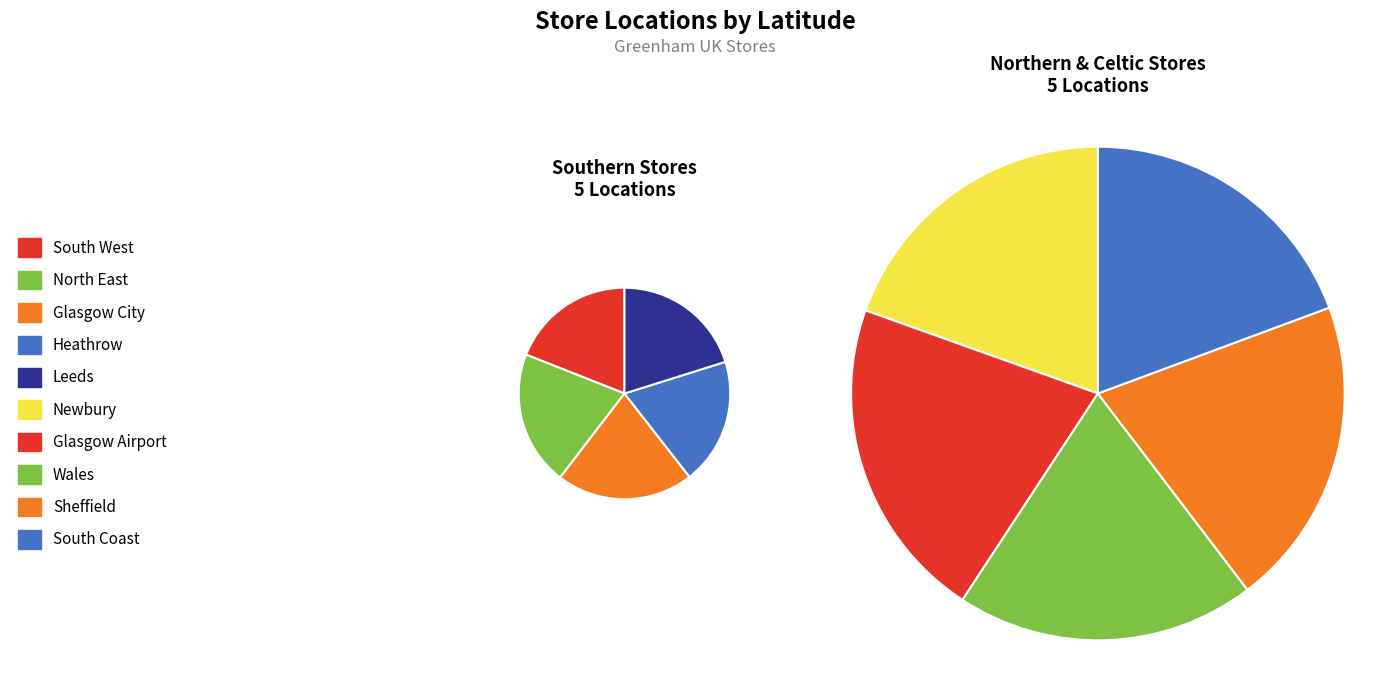

Does Wales account for over 50% of the chart?

No